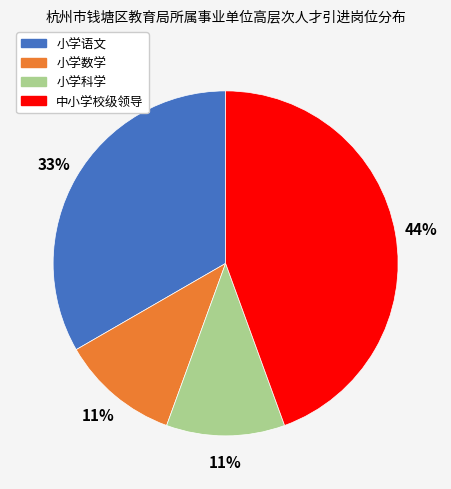

To the nearest percent, what portion does 小学科学 represent?

11%